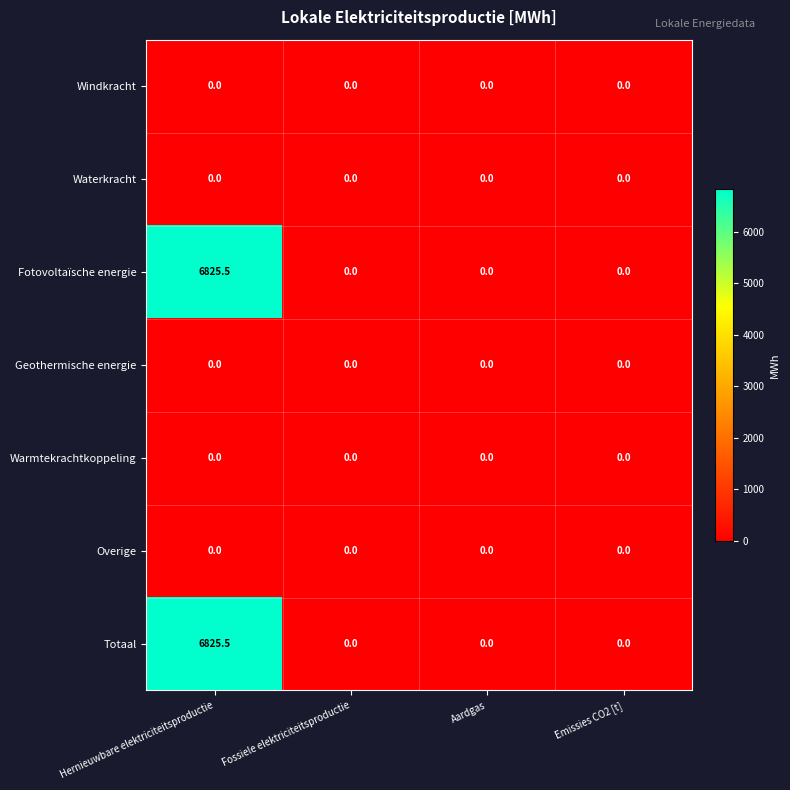

Which label corresponds to the largest value in the chart?

Hernieuwbare elektriciteitsproductie